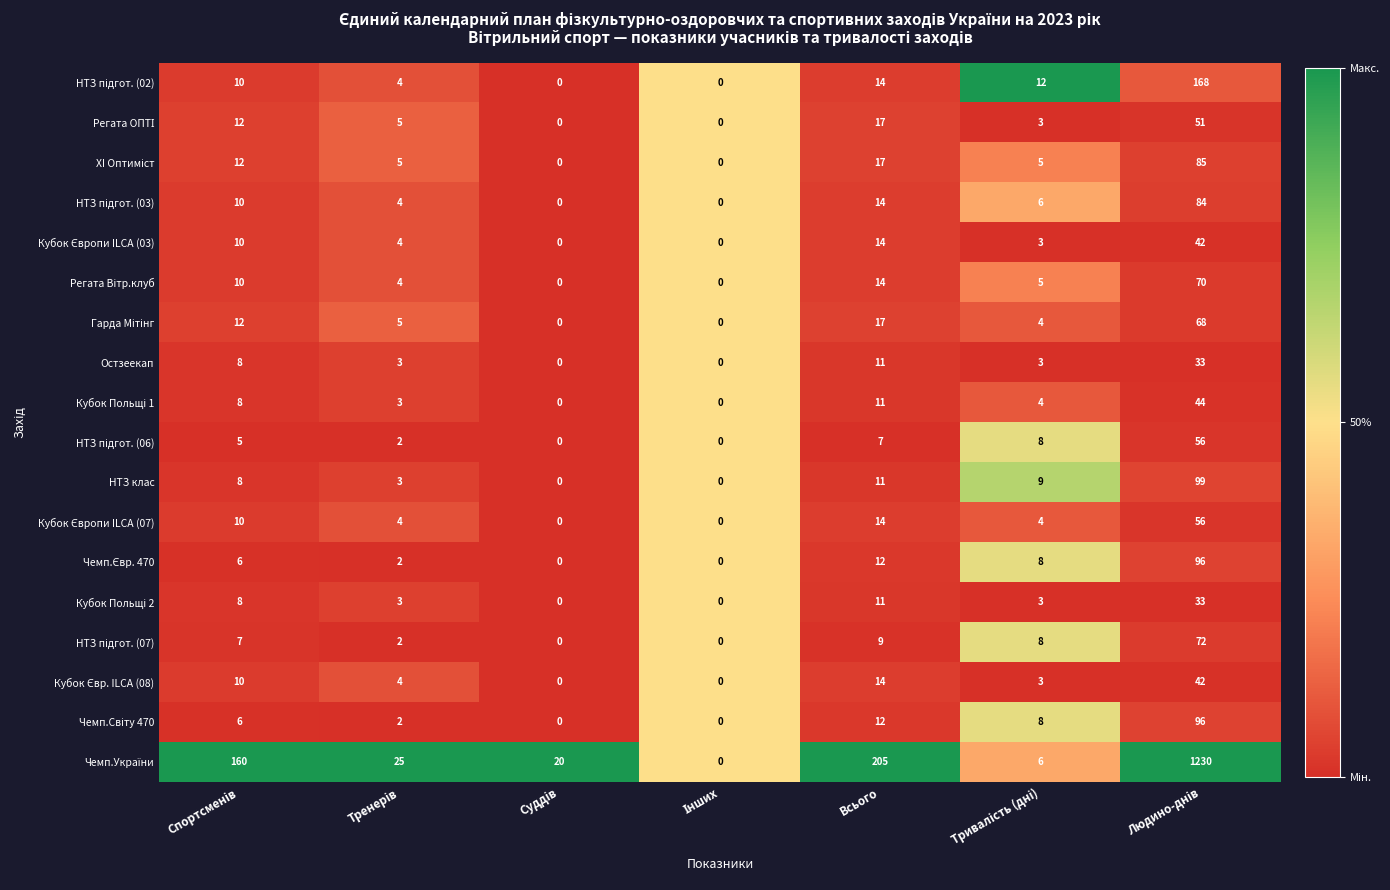

What is the maximum value shown in the chart?

1230